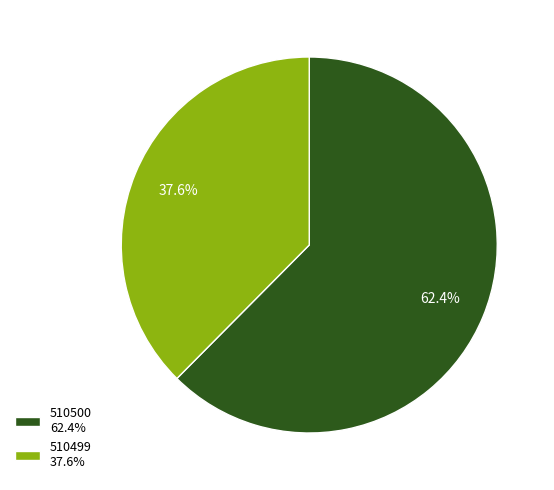

To the nearest percent, what is the difference between the largest and smallest slice percentages?

25%